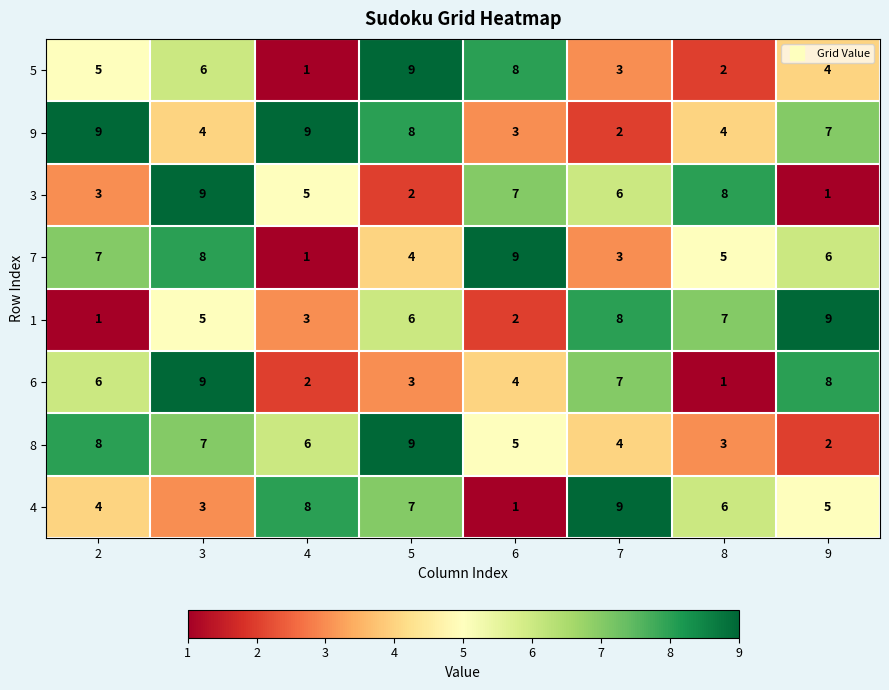

What is the minimum value shown in the chart?

1